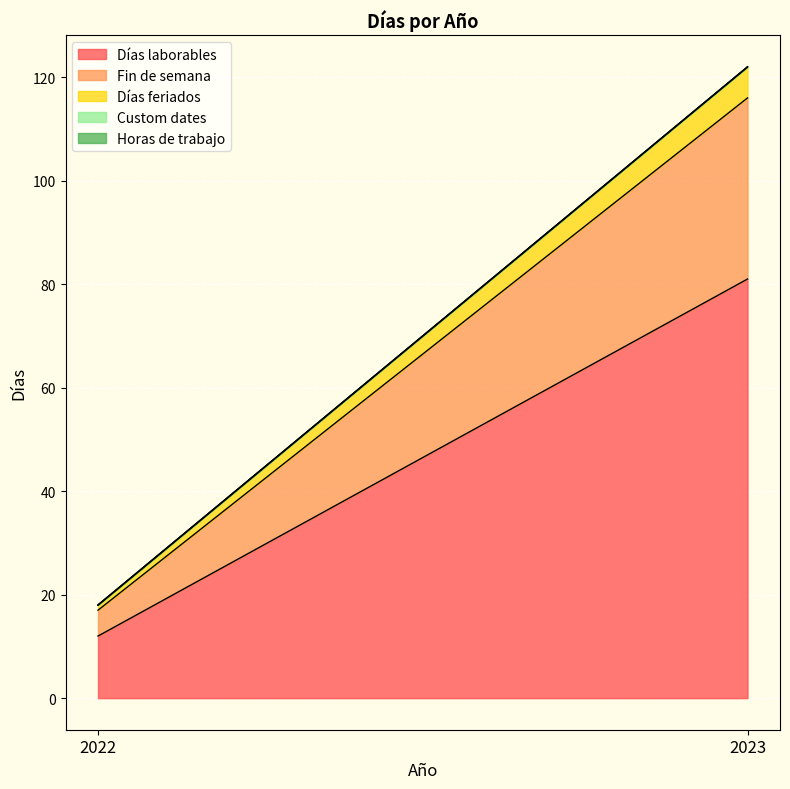

List the labels in order of Fin de semana value, smallest first.

2022, 2023